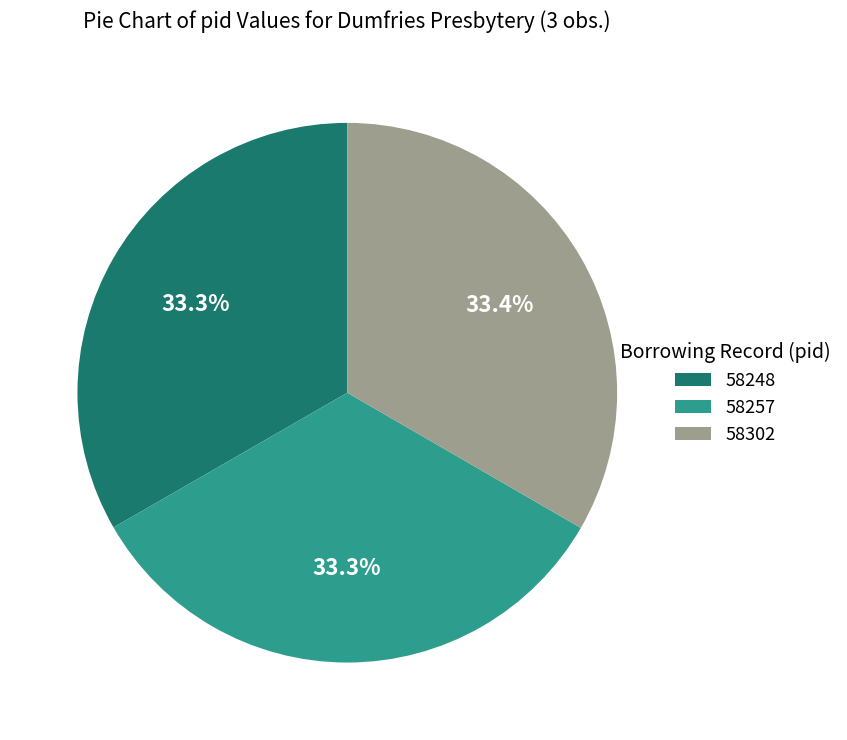

Approximately how many times larger is the value at 58248 compared to 58302?

1.0